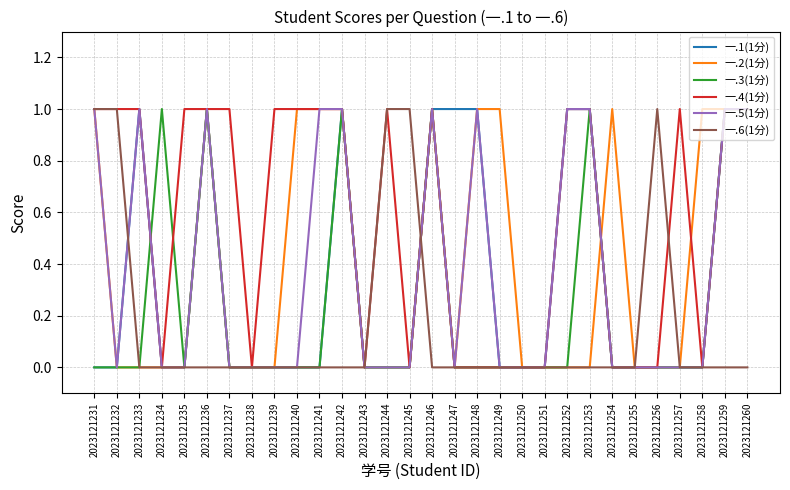

Is it true that 一.2(1分) equals 1 at 2023121257?

False